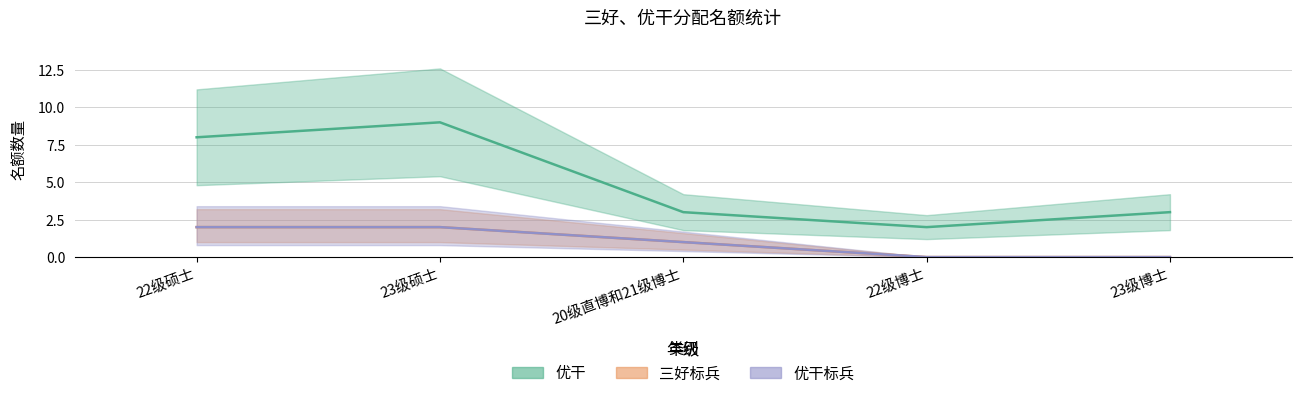

What is the label of the 4th point from the left?

22级博士